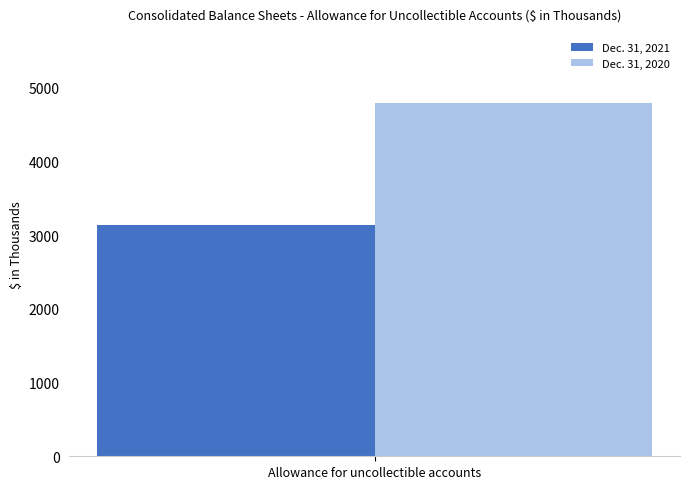

What value does the Dec. 31, 2021 series have at Allowance for uncollectible accounts?

3141